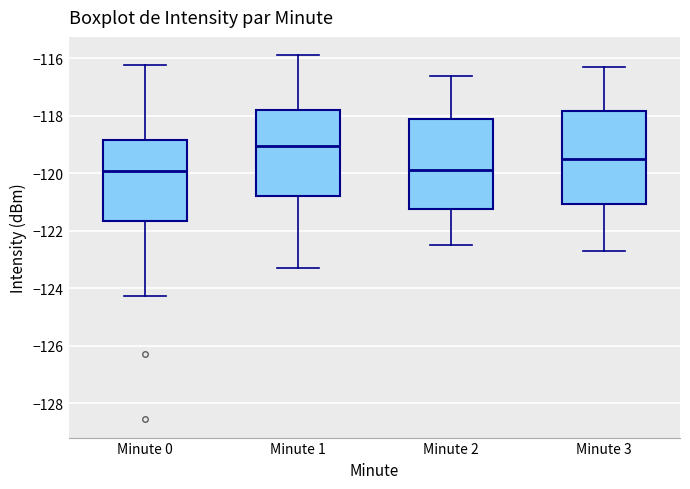

Reading left to right, read every box against the y-axis: the position of its median line, the range the box covers, and the ends of its whiskers. The values are not printed on the chart, so give them approximately, as read against the axis.

Minute 0: median -120.0, box -121.6 to -118.8, whiskers -124.2 to -116.2
Minute 1: median -119.0, box -120.8 to -117.8, whiskers -123.4 to -115.8
Minute 2: median -119.8, box -121.2 to -118.2, whiskers -122.4 to -116.6
Minute 3: median -119.4, box -121.0 to -117.8, whiskers -122.6 to -116.2